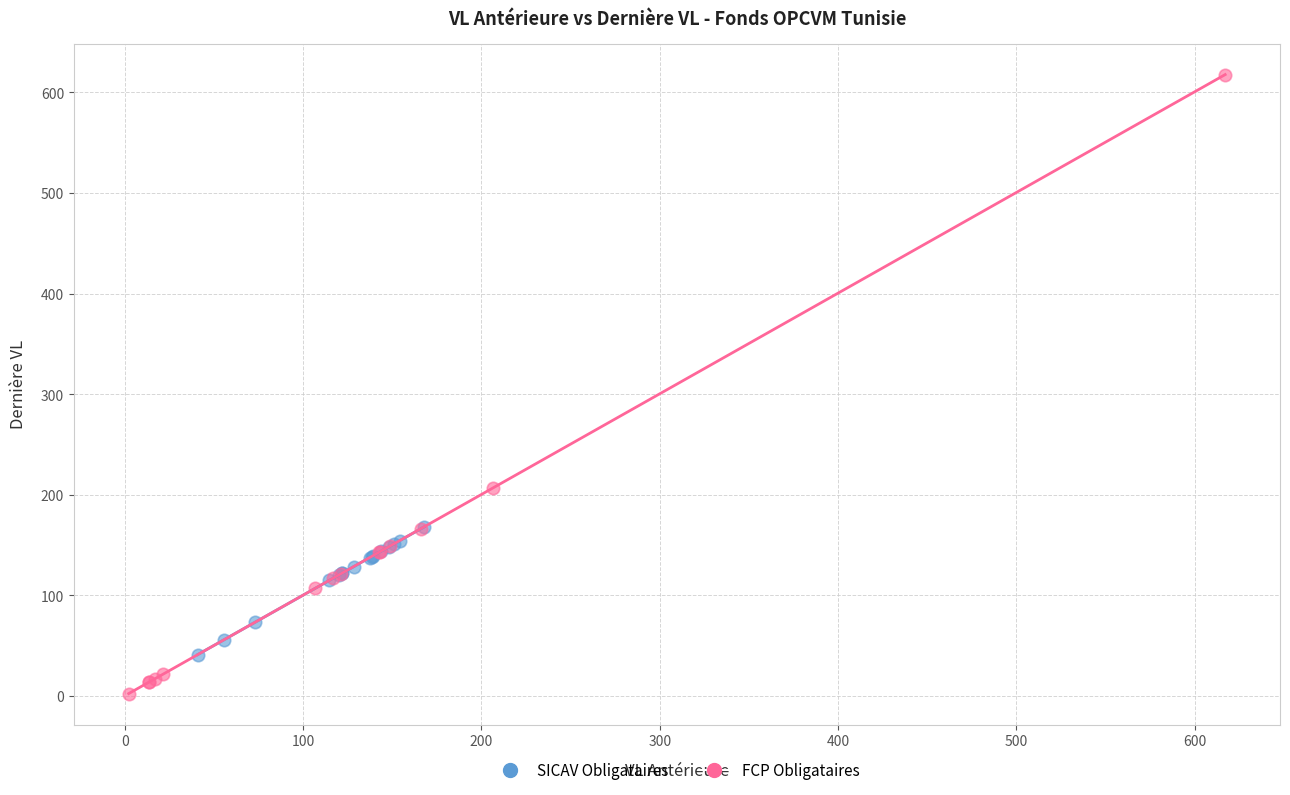

Which series reaches the maximum Y coordinate?

FCP Obligataires